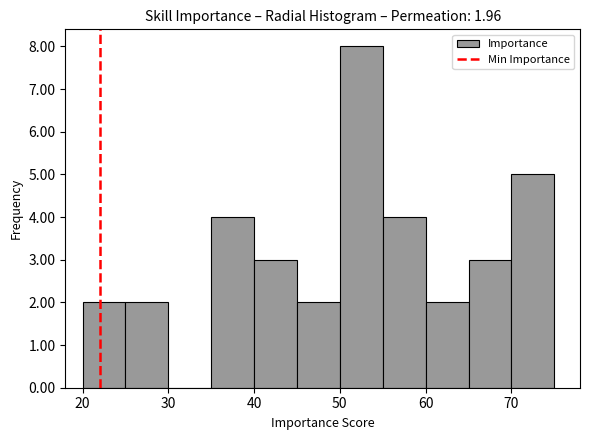

Over which range of the x-axis is the bar tallest?

50 to 55